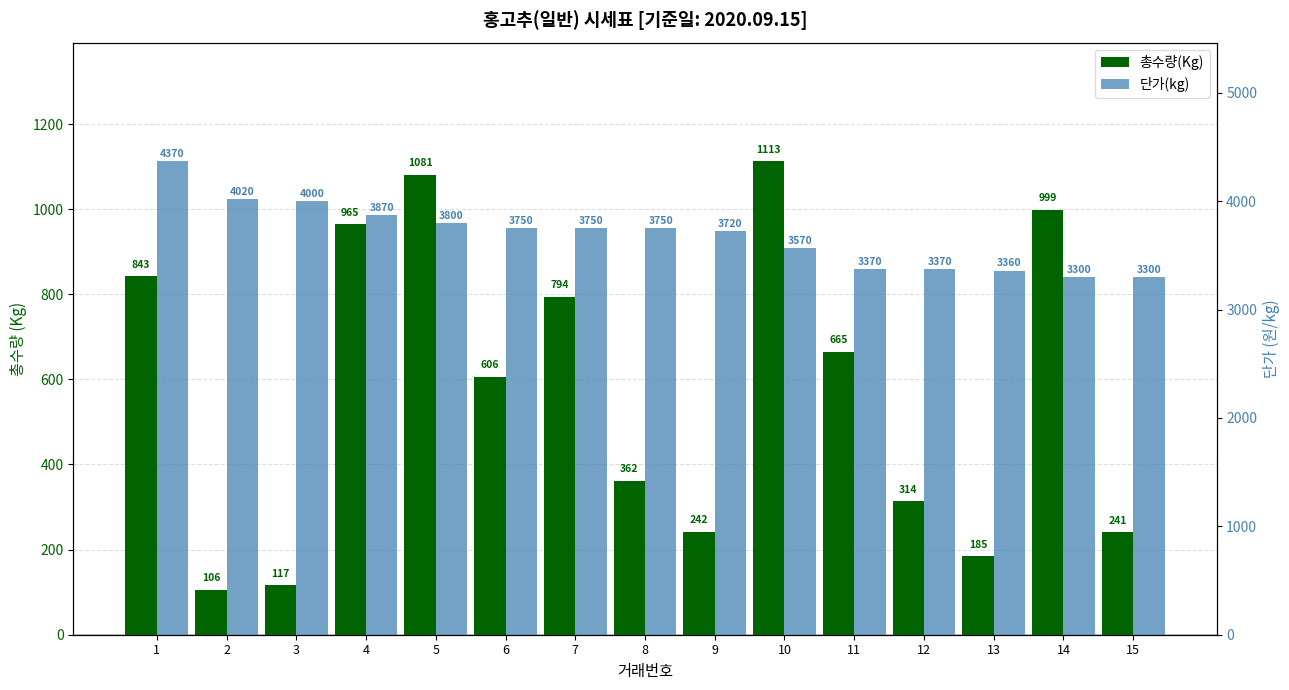

Which series has the largest total across all categories?

단가(kg)